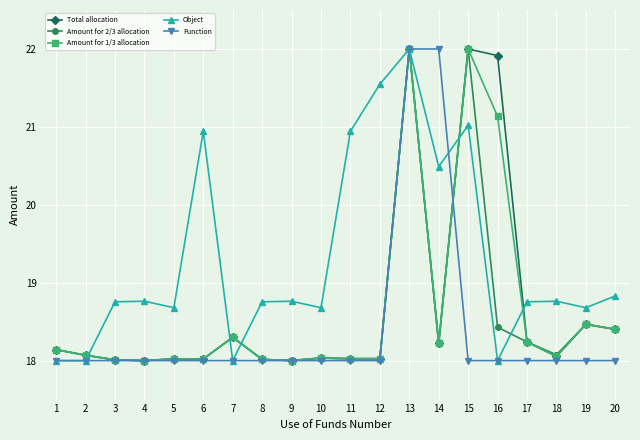

How many interior local peaks does the Object series have?

6